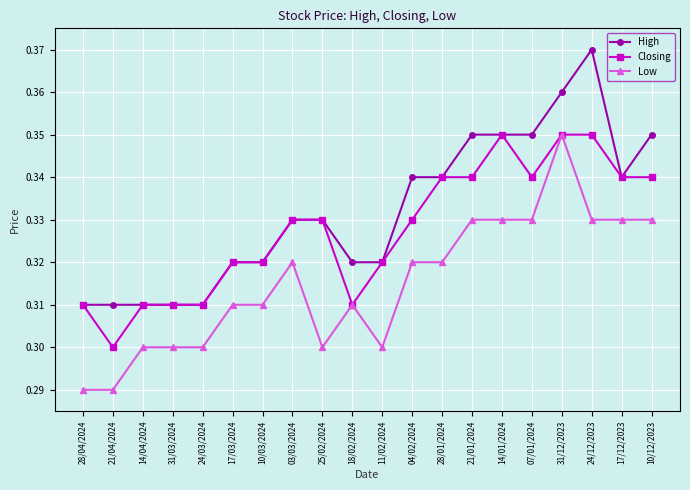

Rank the series by their average value, from highest to lowest.

High, Closing, Low